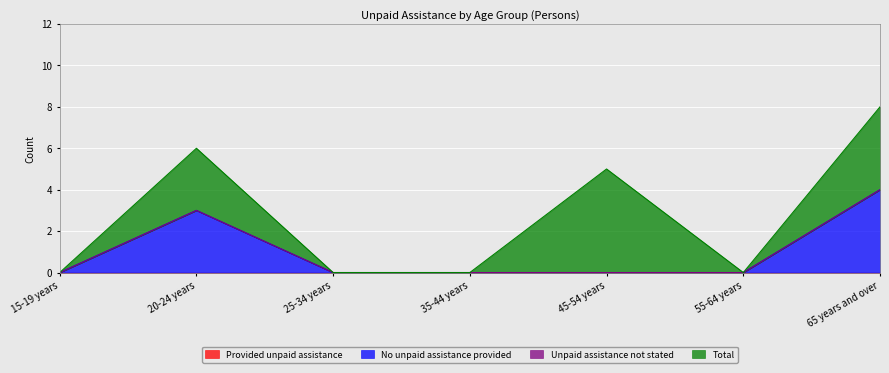

Which series has the largest total across all categories?

Total